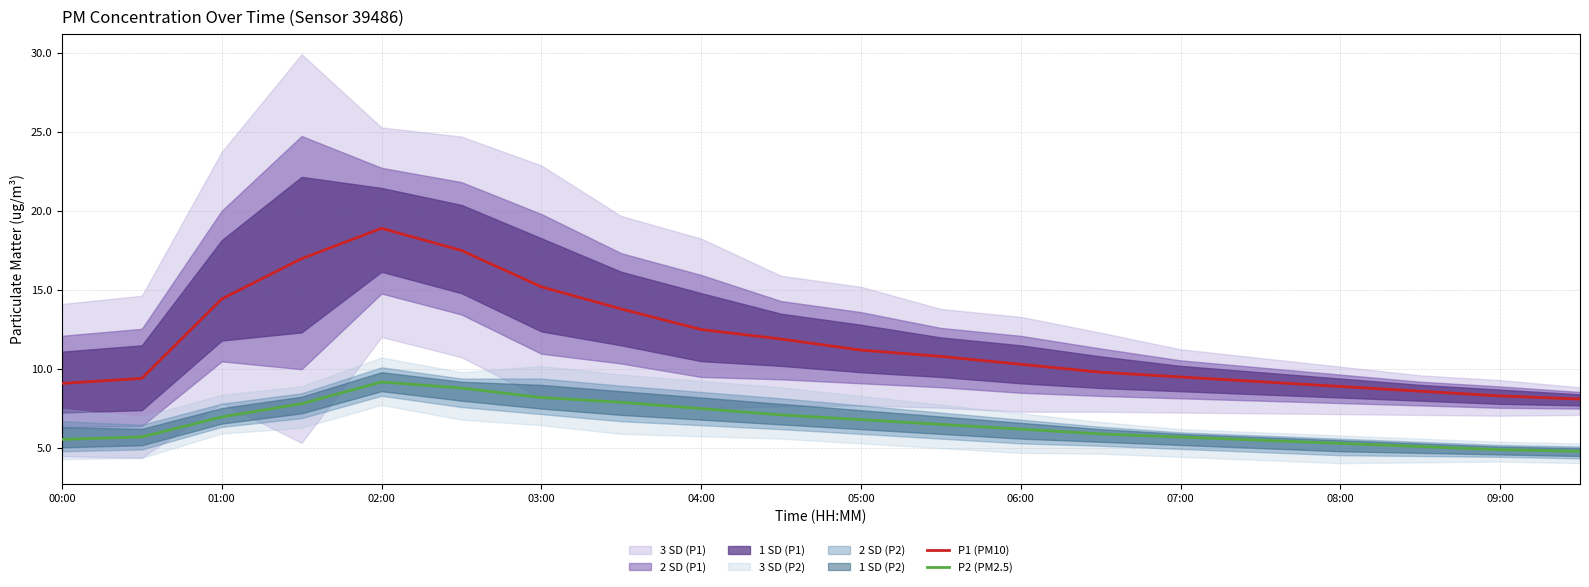

Is it true that P2 (PM2.5) equals 9.2 at 00:00?

False